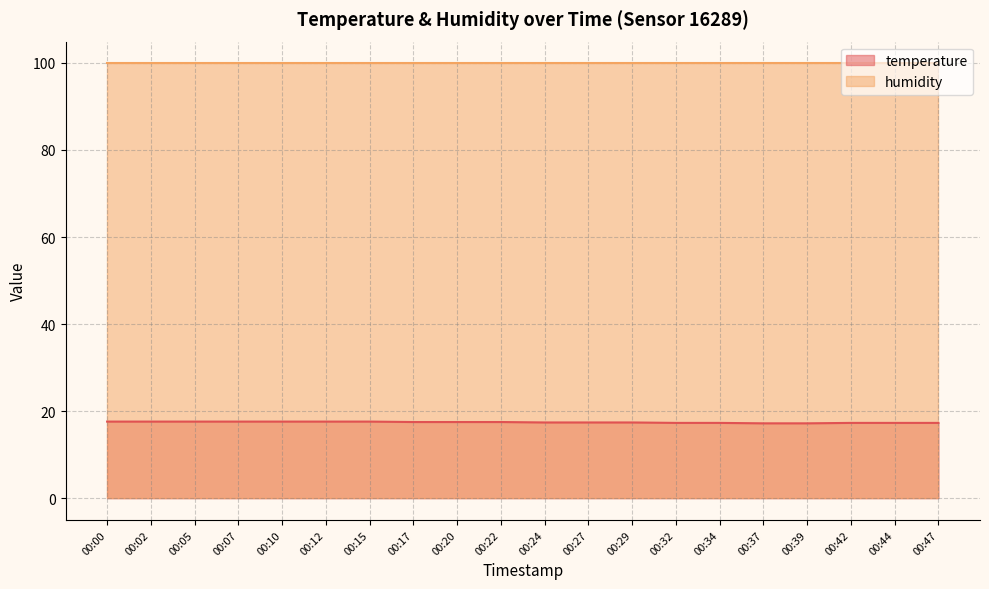

List the labels in order of value, largest first.

00:00, 00:02, 00:05, 00:07, 00:10, 00:12, 00:15, 00:17, 00:20, 00:22, 00:24, 00:27, 00:29, 00:32, 00:34, 00:42, 00:44, 00:47, 00:37, 00:39